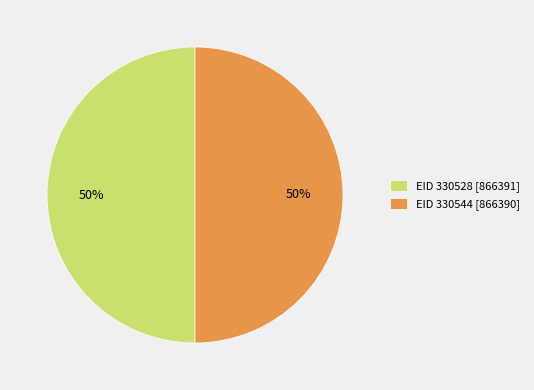

To the nearest percent, what percentage of the pie is EID 330544 [866390]?

50%